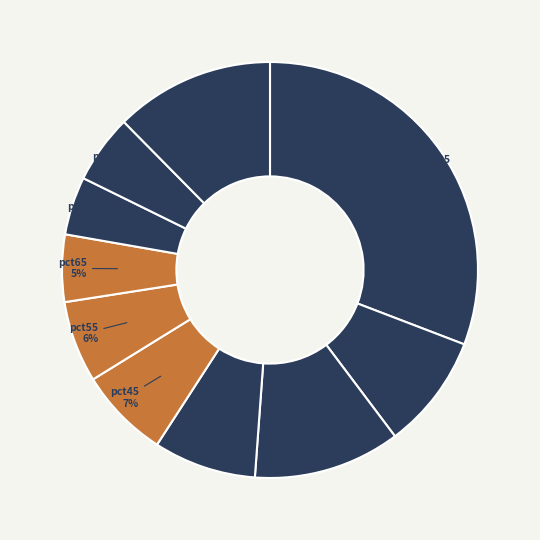

Which has a higher value, pct35 or pct85?

pct35